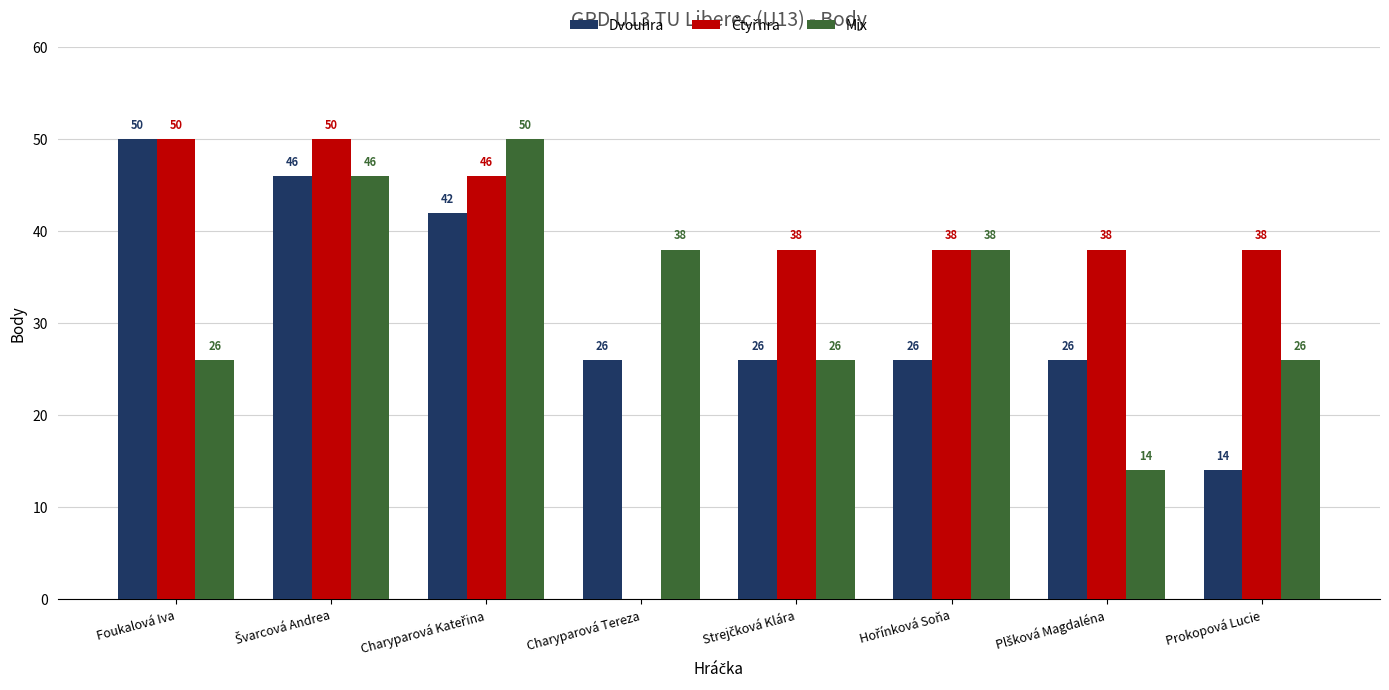

Is it true that Dvouhra equals 50 at Foukalová Iva?

True